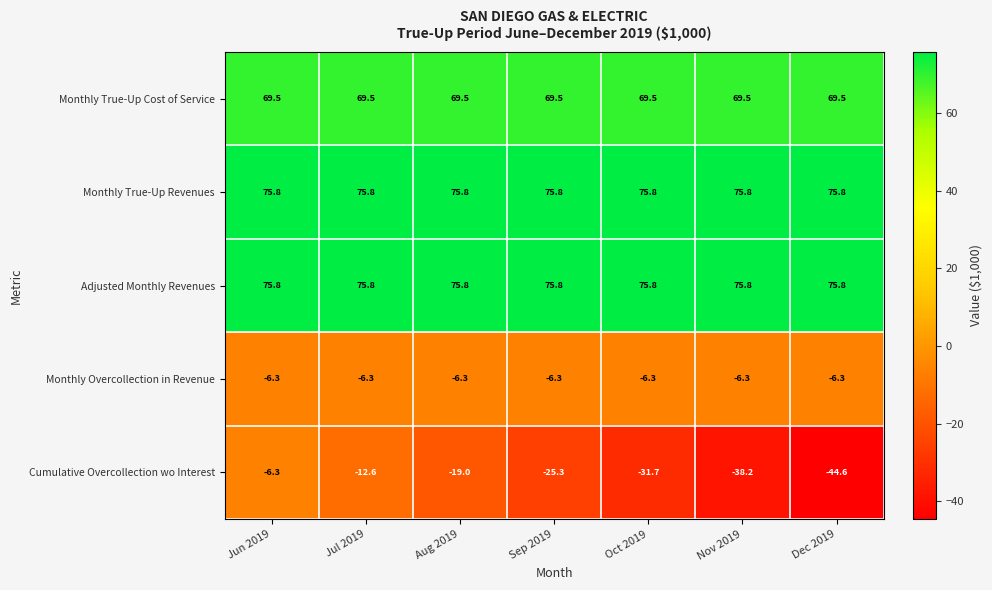

Is the value of Cumulative Overcollection wo Interest at Oct 2019 greater than the value of Adjusted Monthly Revenues at Sep 2019?

No